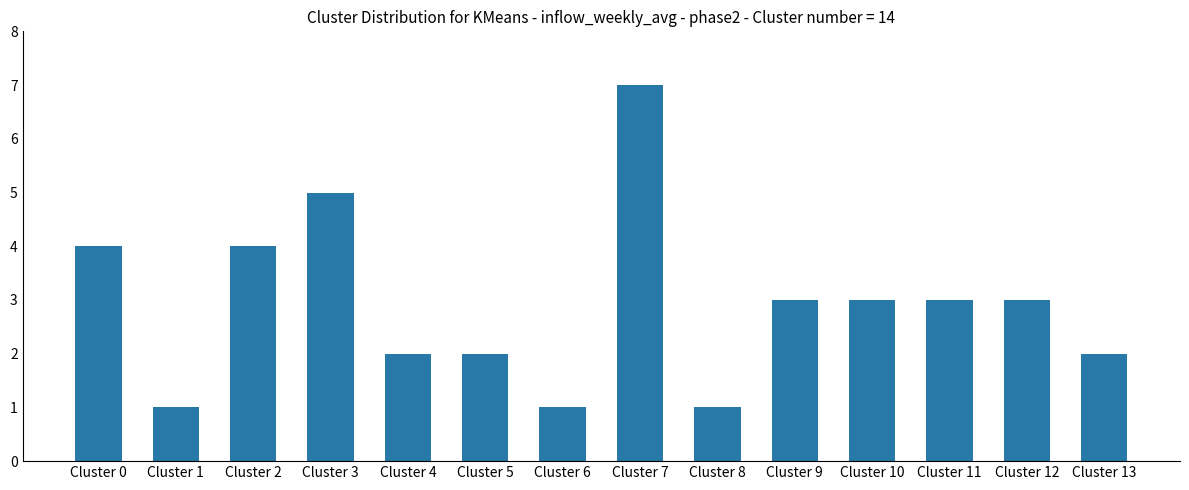

What is the change in value from Cluster 6 to Cluster 12?

+2